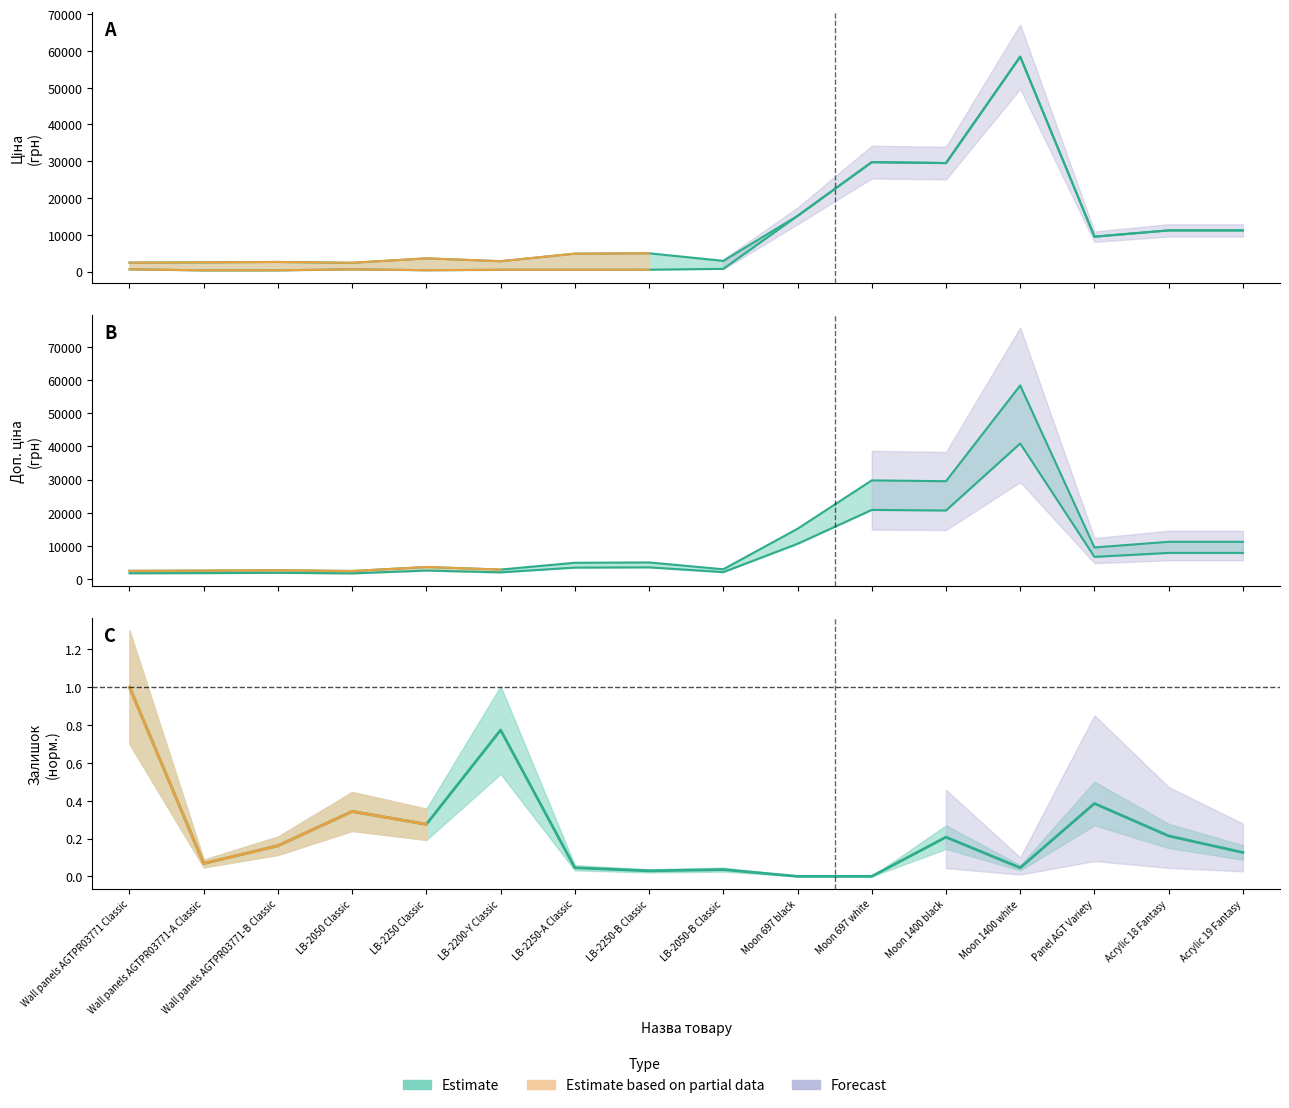

The Залишок series shows 0.1 at Wall panels AGTPR03771-B Classic. True or false?

False